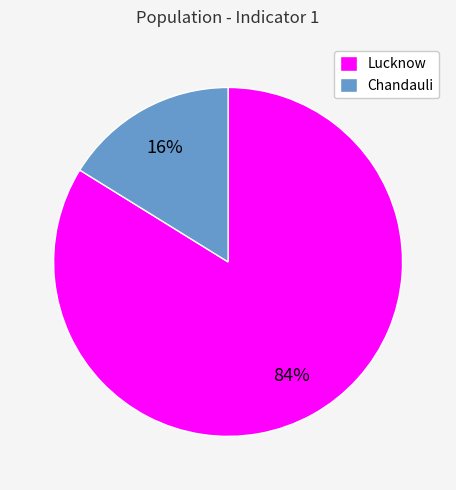

Which category accounts for the majority?

Lucknow